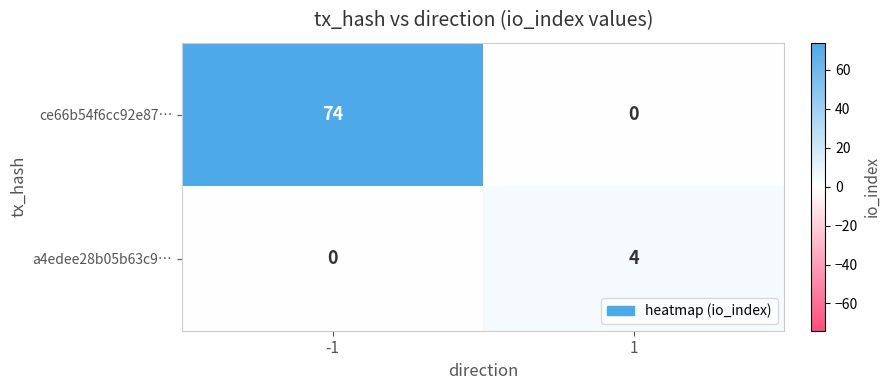

Reading left to right, transcribe all the data shown in this chart.

ce66b54f6cc92e87…: -1=74	1=0
a4edee28b05b63c9…: -1=0	1=4